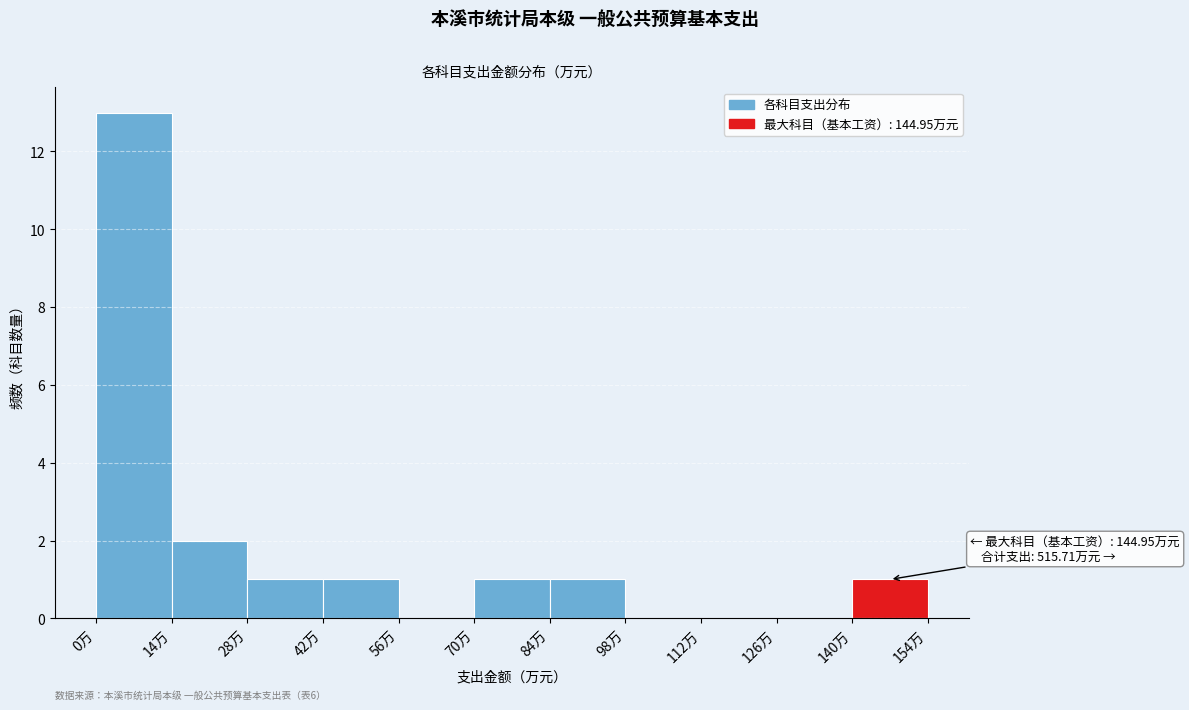

Which range on the x-axis has the tallest bar?

0 to 14